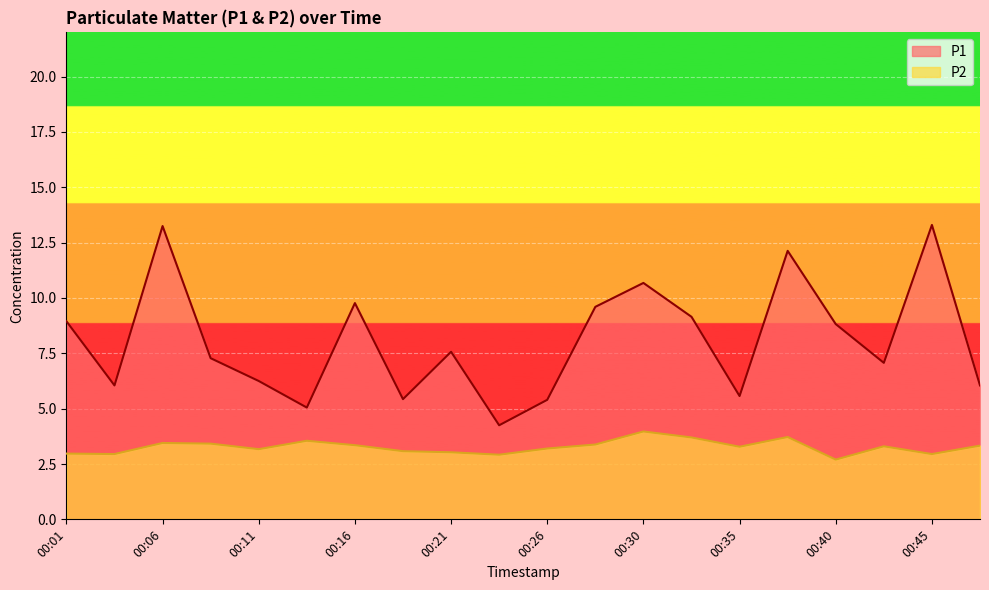

At which label is P2 closest to 3?

00:01